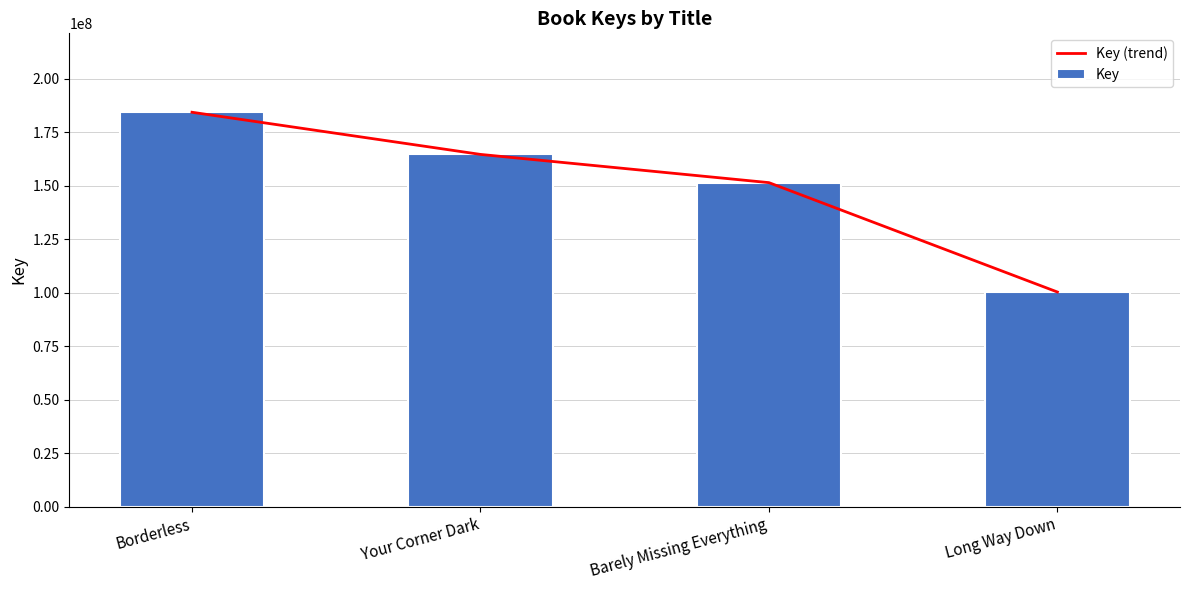

Reading left to right, list all the values displayed in this chart.

Key (trend): 184326466	164634269	151447662	100356512
Key: 184326466	164634269	151447662	100356512